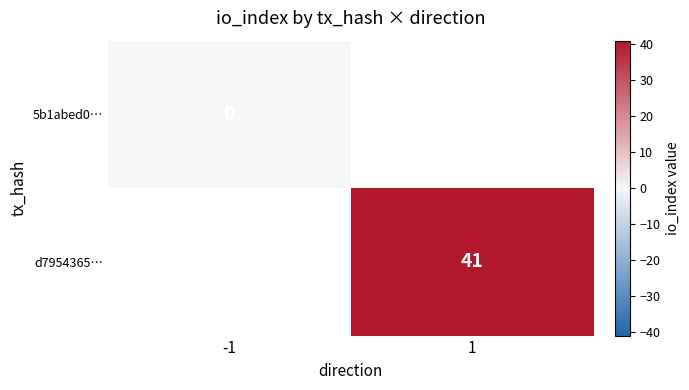

At how many categories does at least one series exceed 10?

1